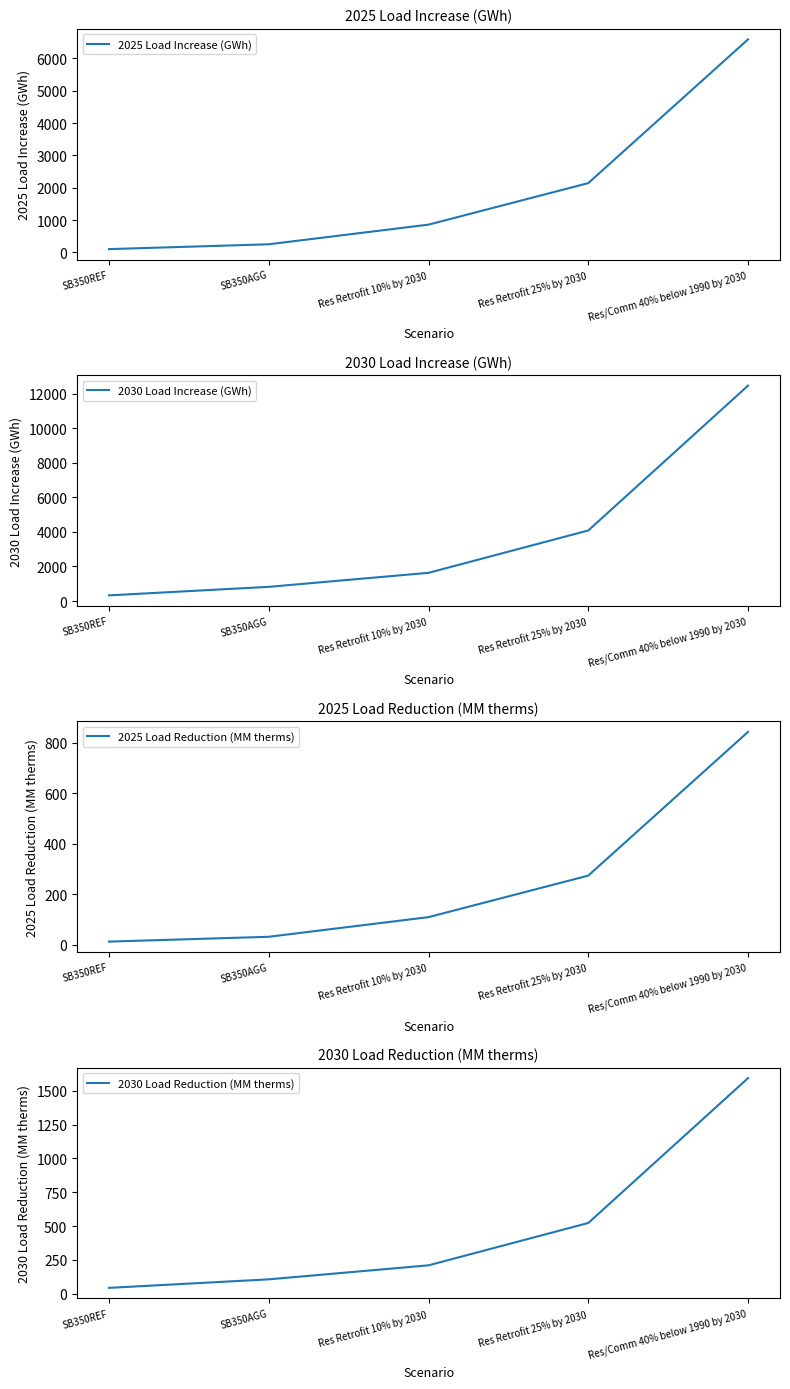

Which category has the highest value across all series?

Res/Comm 40% below 1990 by 2030